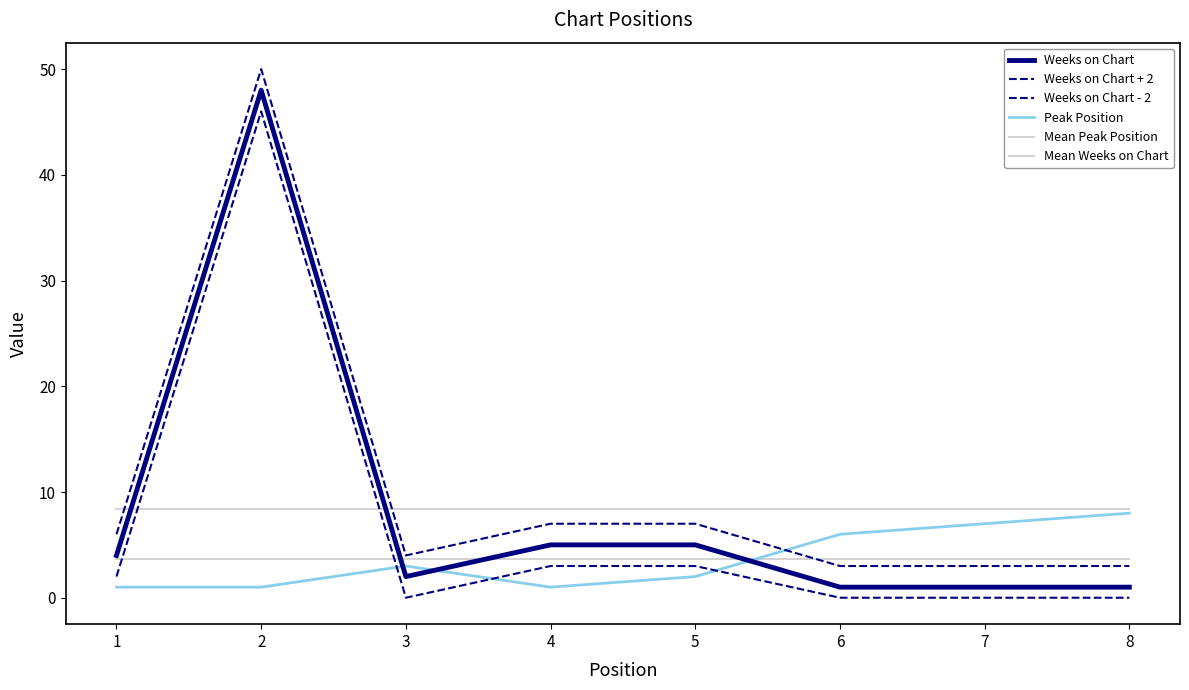

Reading left to right, what are all the values shown in this chart?

Weeks on Chart: 4.0	48.0	2.0	5.0	5.0	1.0	1.0	1.0
Weeks on Chart + 2: 6.0	50.0	4.0	7.0	7.0	3.0	3.0	3.0
Weeks on Chart - 2: 2.0	46.0	0.0	3.0	3.0	0.0	0.0	0.0
Peak Position: 1.0	1.0	3.0	1.0	2.0	6.0	7.0	8.0
Mean Peak Position: 3.6	3.6	3.6	3.6	3.6	3.6	3.6	3.6
Mean Weeks on Chart: 8.4	8.4	8.4	8.4	8.4	8.4	8.4	8.4